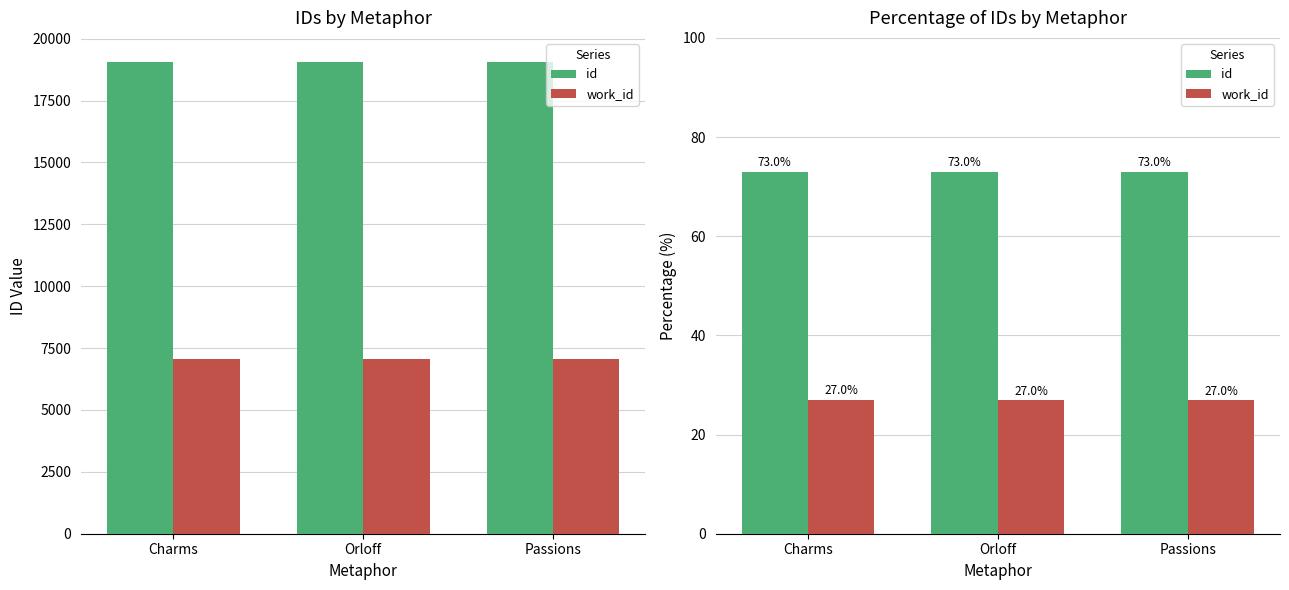

What is the label of the 2nd bar from the right?

Orloff